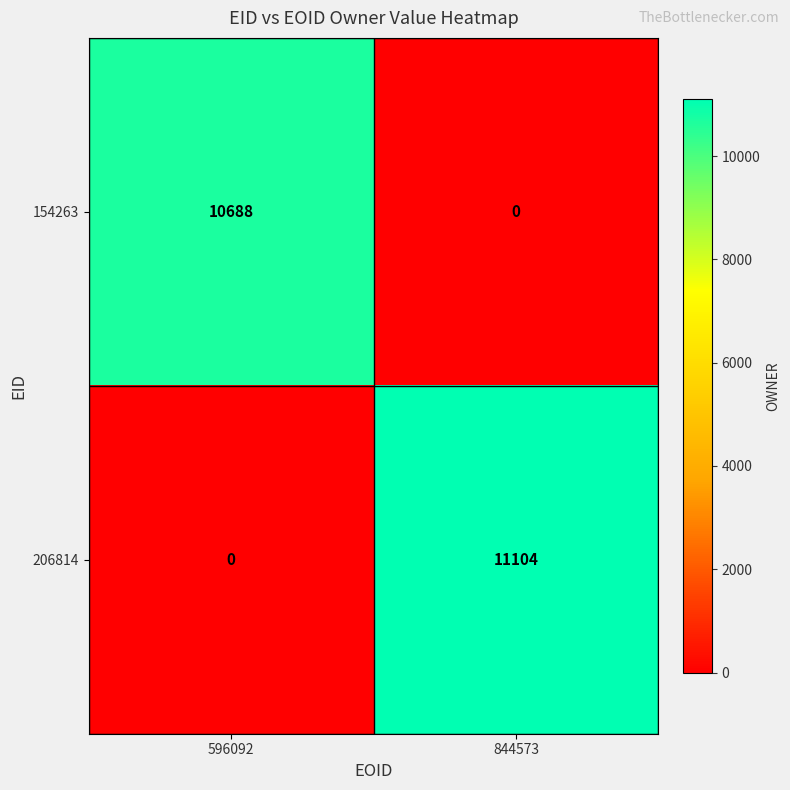

Reading right to left, list all the values displayed in this chart.

154263: 0	10688
206814: 11104	0